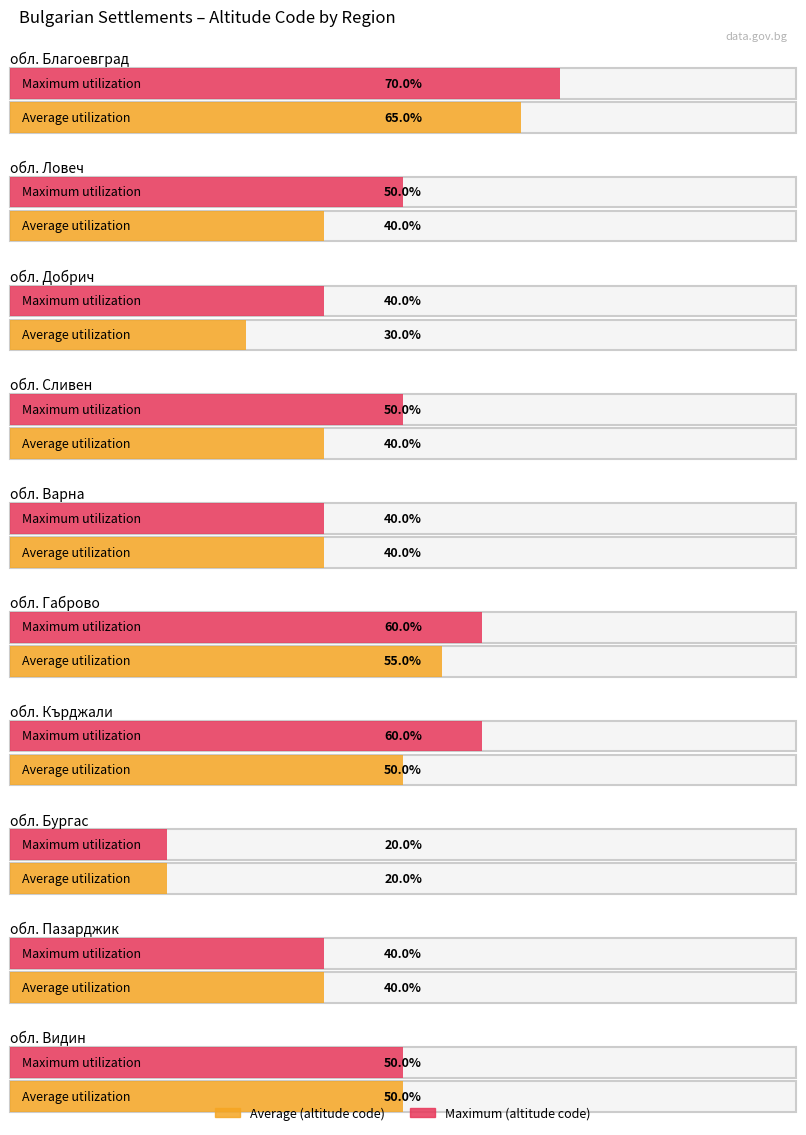

True or false: Average (altitude code) has a value of 3.0 at 2.

True